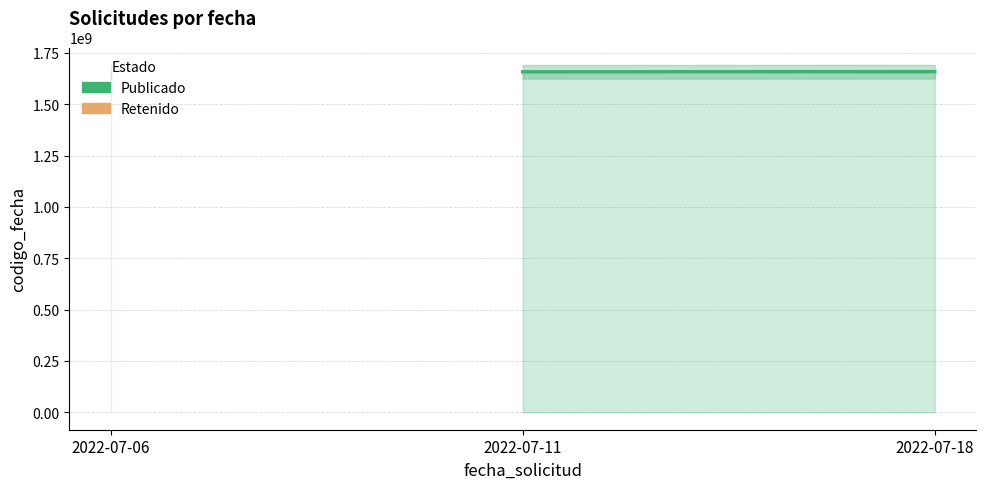

What are all the series names shown in the legend?

Publicado, Retenido